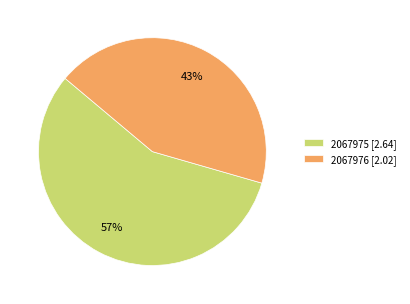

What is the ratio of the value at 2067976 [2.02] to the value at 2067975 [2.64]?

0.8